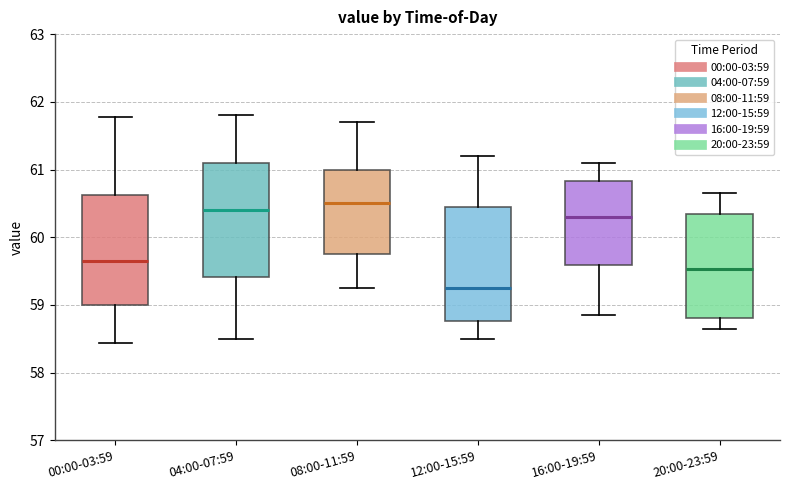

Reading left to right, read every box against the y-axis: the position of its median line, the range the box covers, and the ends of its whiskers. The values are not printed on the chart, so give them approximately, as read against the axis.

00:00-03:59: median 59.7, box 59.0 to 60.6, whiskers 58.4 to 61.8
04:00-07:59: median 60.4, box 59.4 to 61.1, whiskers 58.5 to 61.8
08:00-11:59: median 60.5, box 59.8 to 61.0, whiskers 59.3 to 61.7
12:00-15:59: median 59.3, box 58.8 to 60.5, whiskers 58.5 to 61.2
16:00-19:59: median 60.3, box 59.6 to 60.8, whiskers 58.9 to 61.1
20:00-23:59: median 59.5, box 58.8 to 60.4, whiskers 58.7 to 60.7